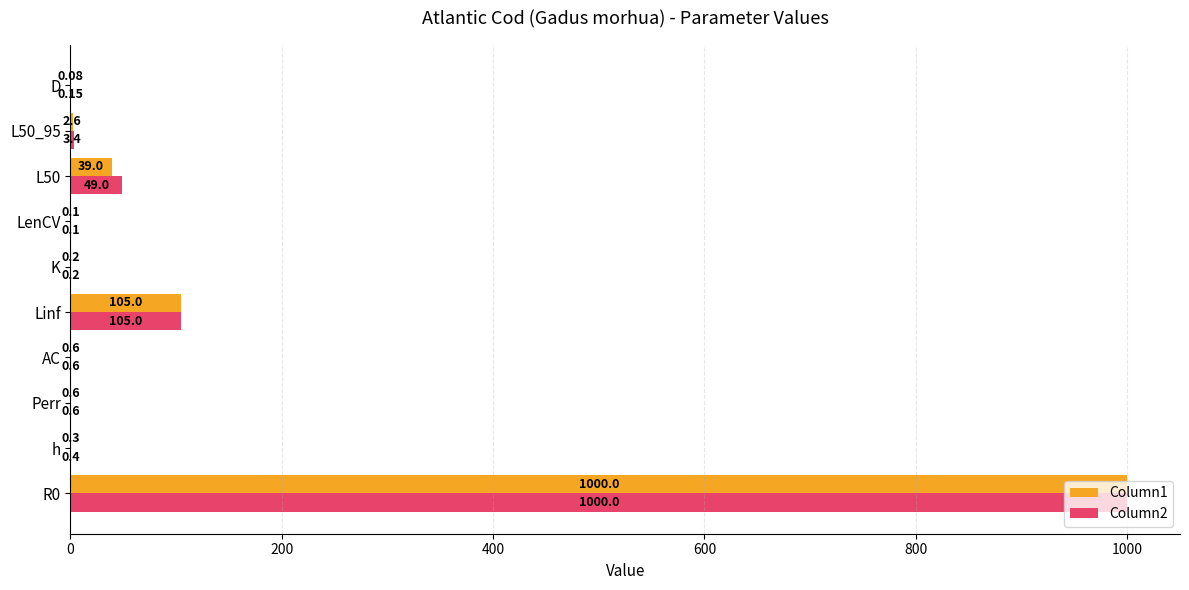

How many distinct data groups are displayed?

2